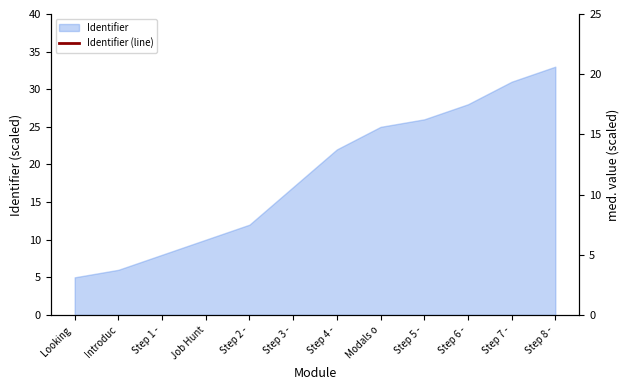

True or false: Identifier has a value of 26 at Step 3 -.

False